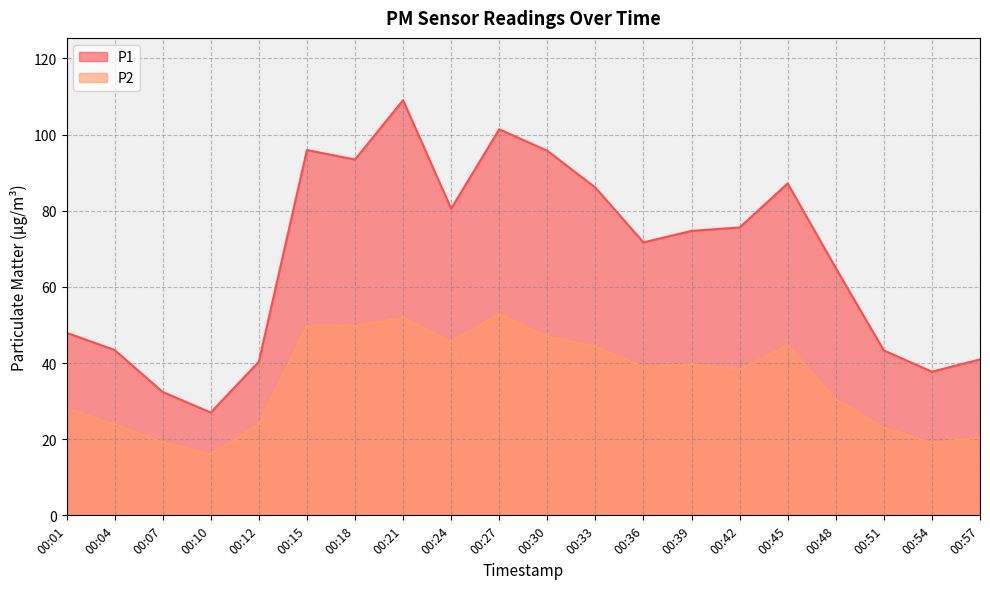

How many series are shown in this chart?

2